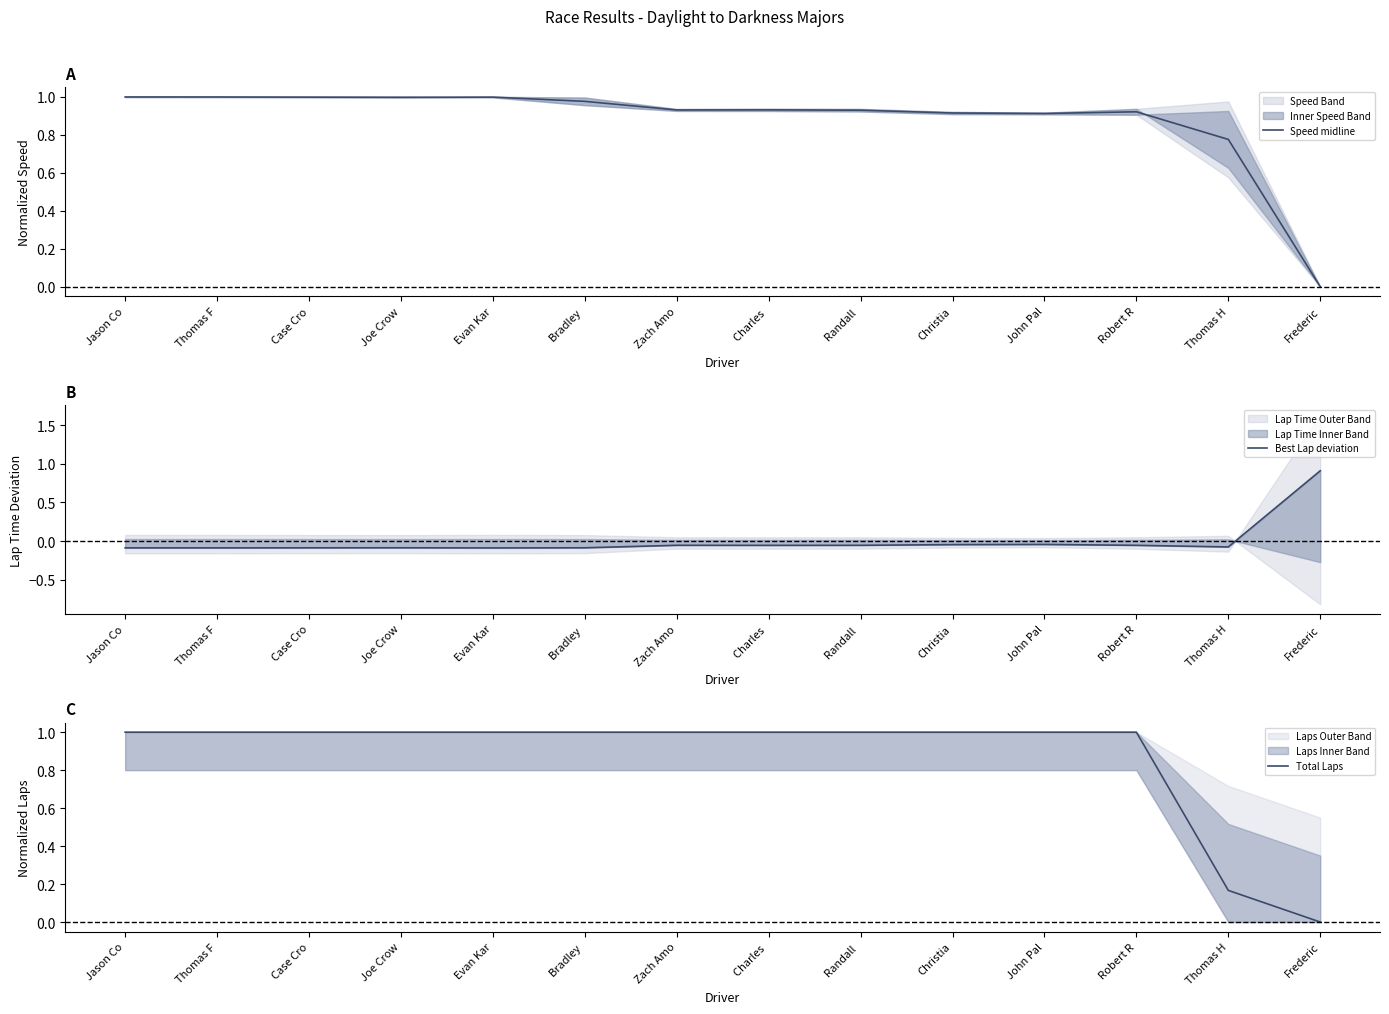

How many values in Best Lap deviation are above zero?

1